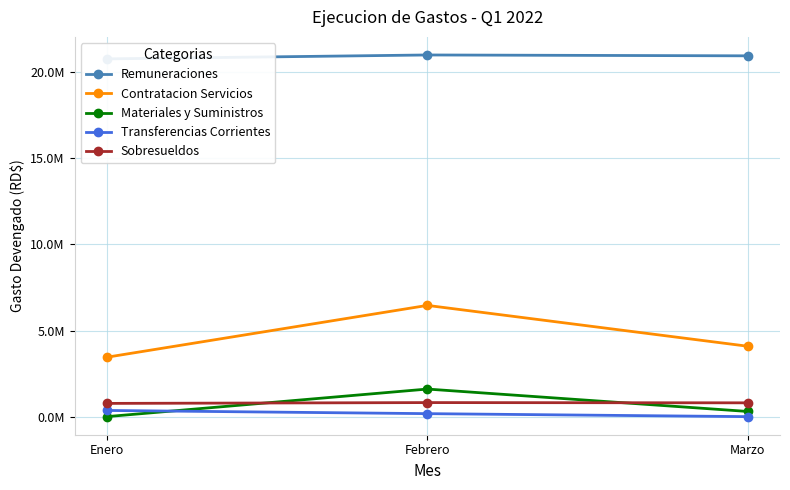

What is the difference between the highest and lowest values at Enero?

20769902.9